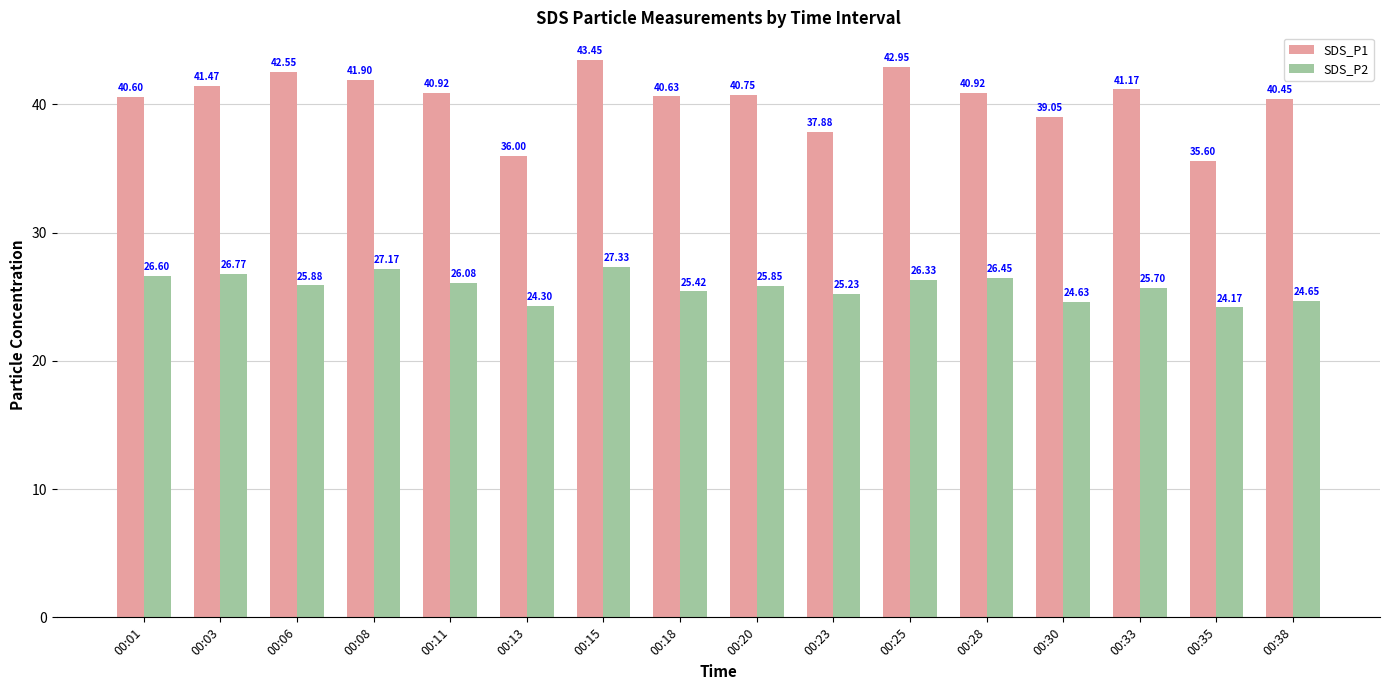

Are the bars horizontal?

No